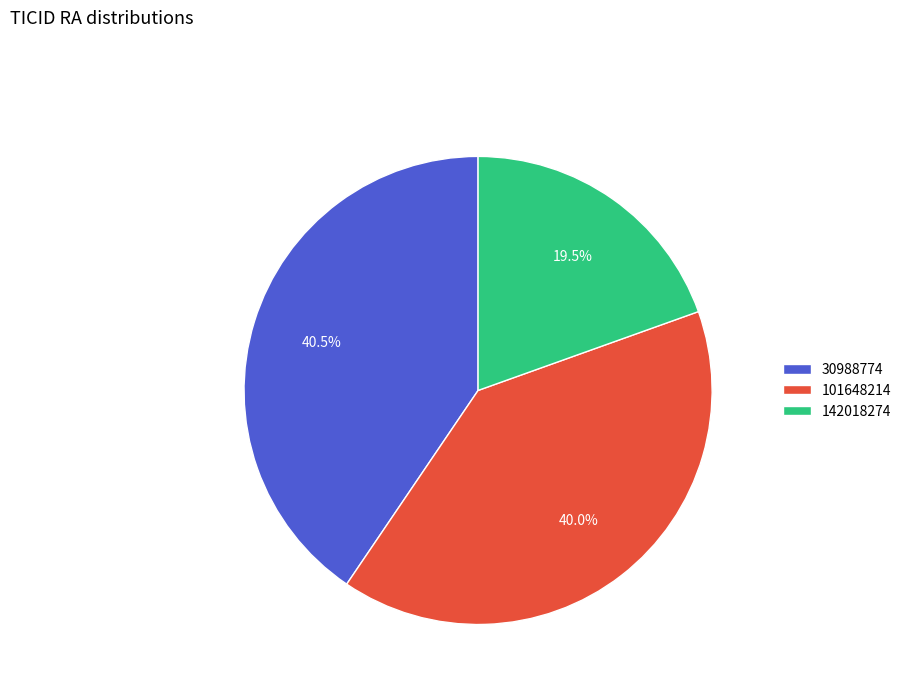

What percentage do 142018274 and 101648214 together represent?

59.5%